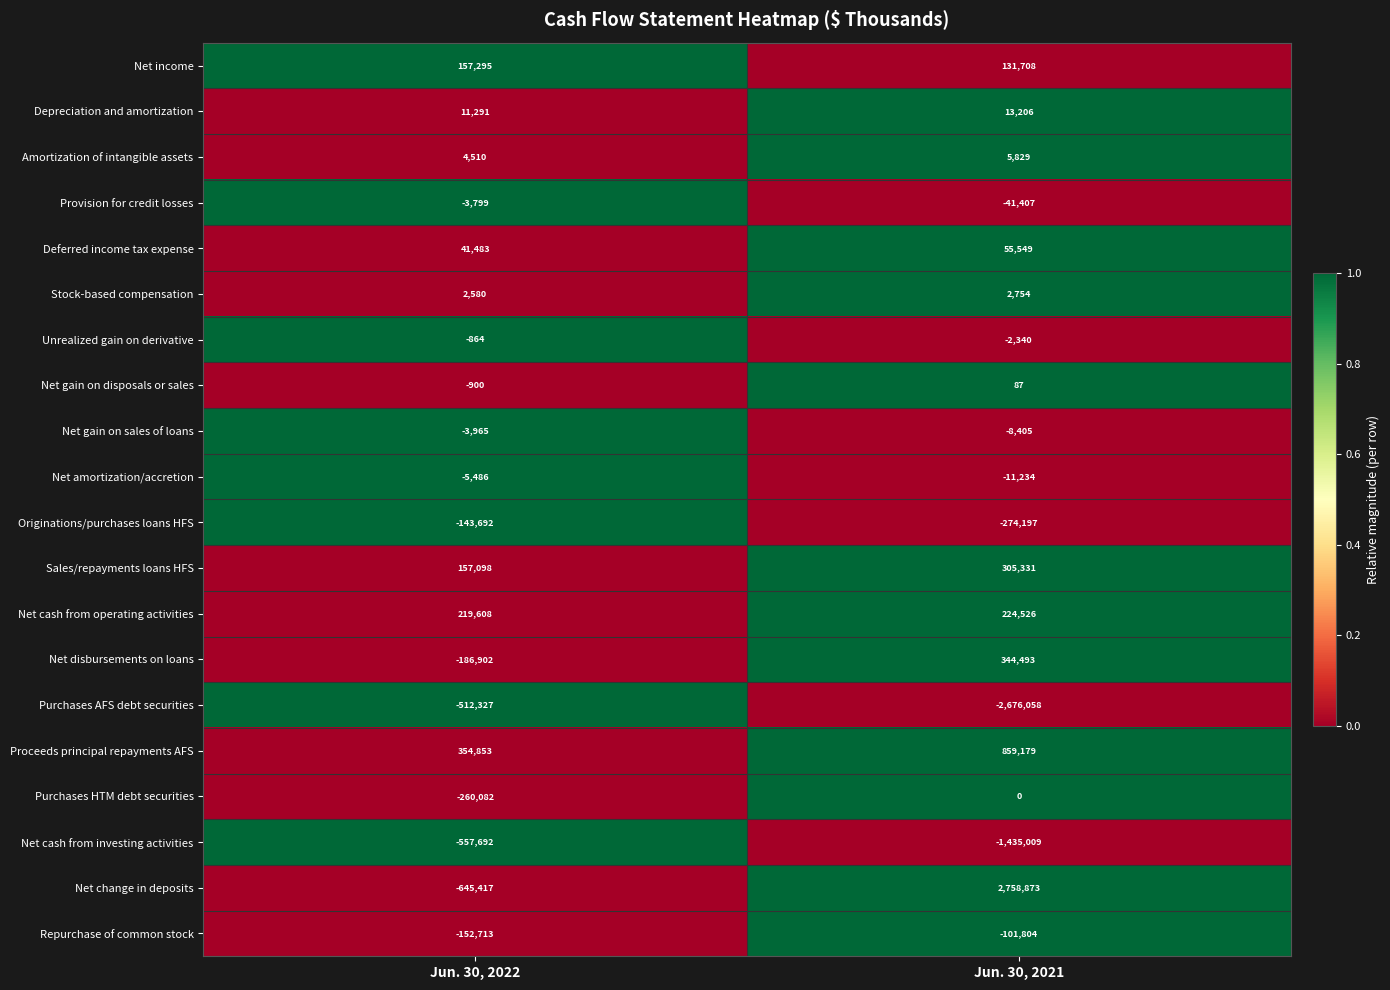

How many series are shown in this chart?

20